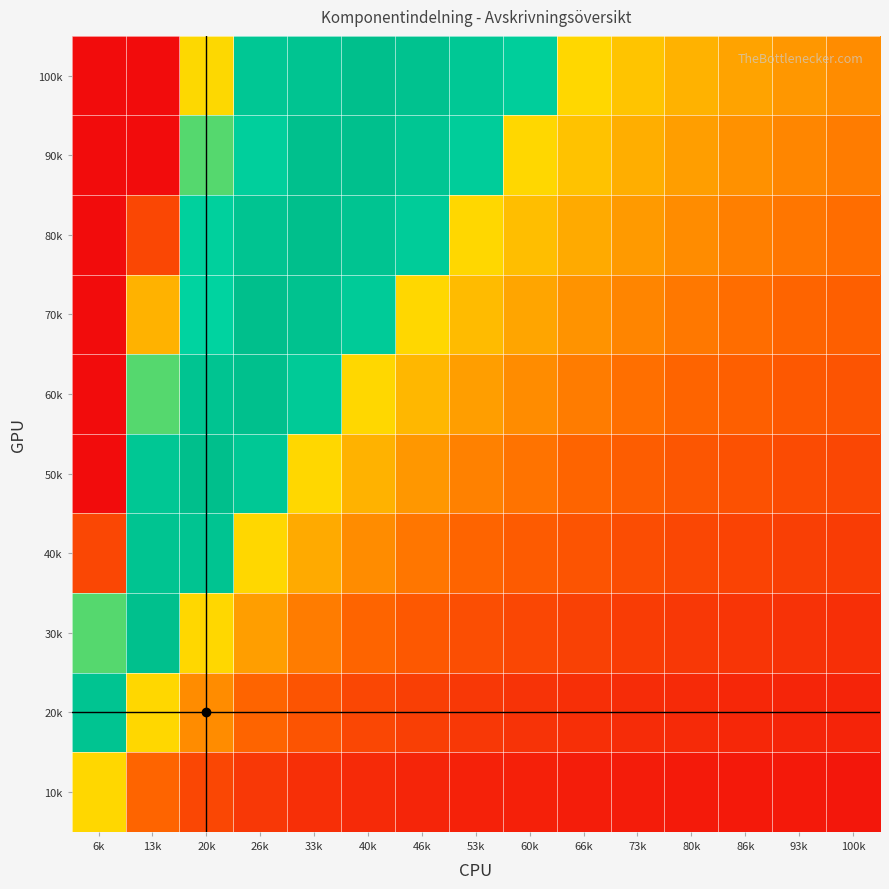

At 6k, list the series in order from largest to smallest.

20k, 30k, 10k, 40k, 100k, 90k, 80k, 70k, 60k, 50k